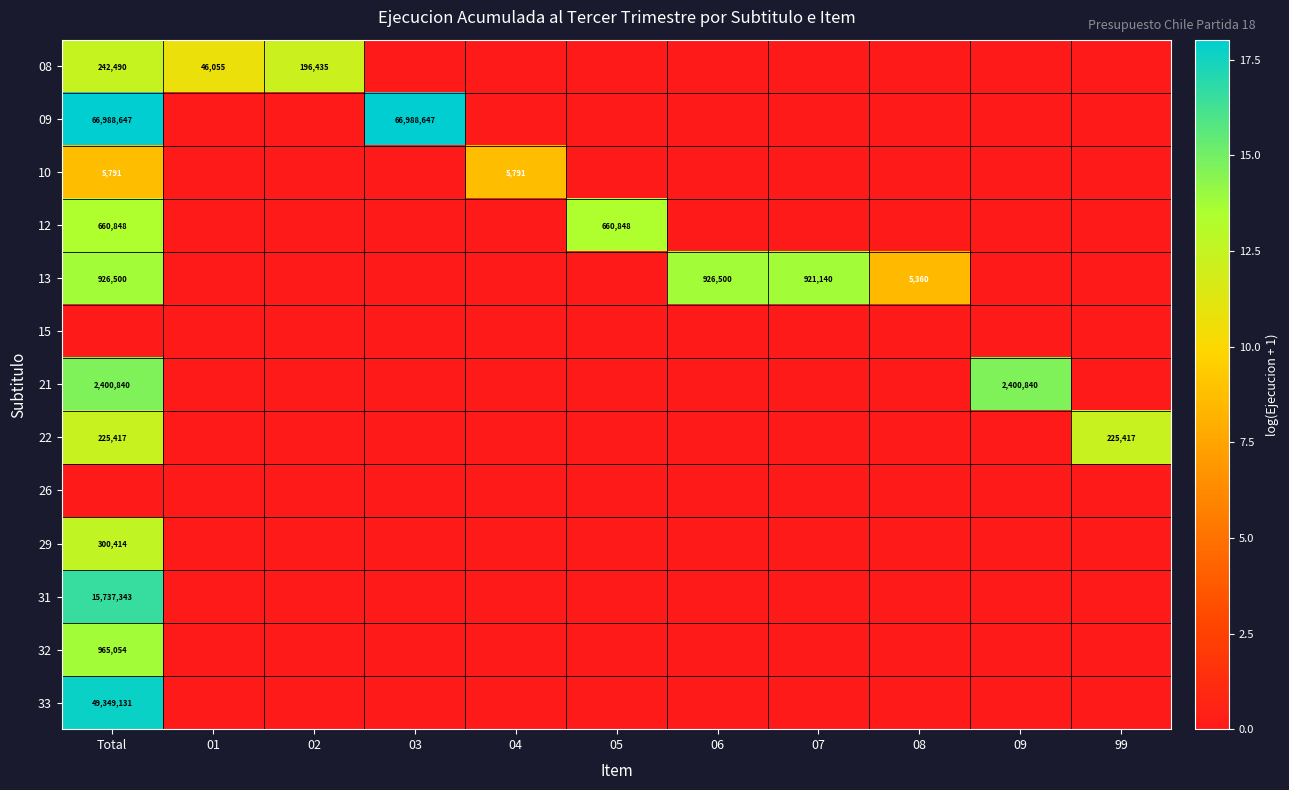

True or false: 32 has a value of 520606 at Total.

False